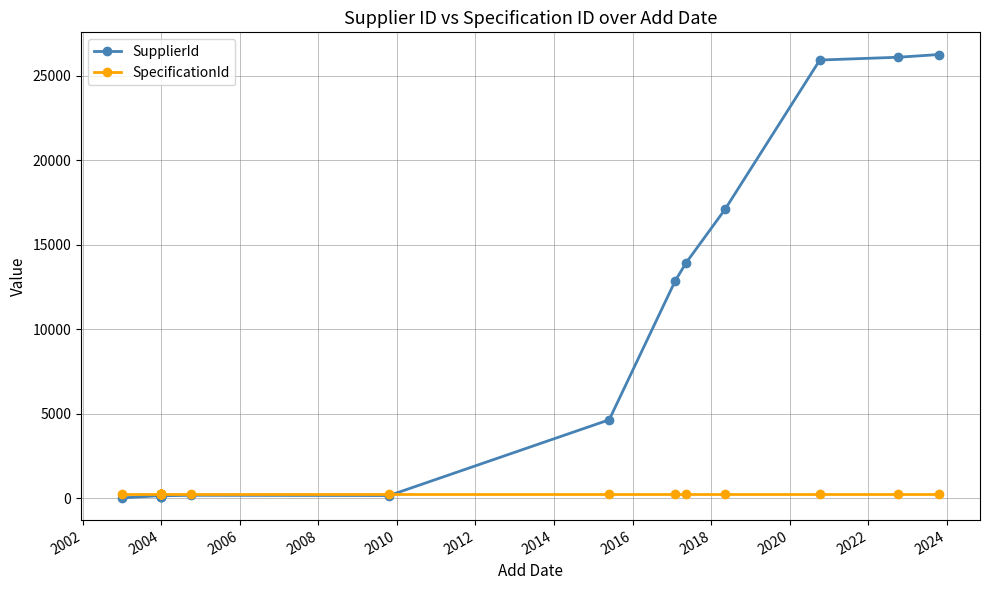

Does the chart display data point markers on the line(s)?

Yes